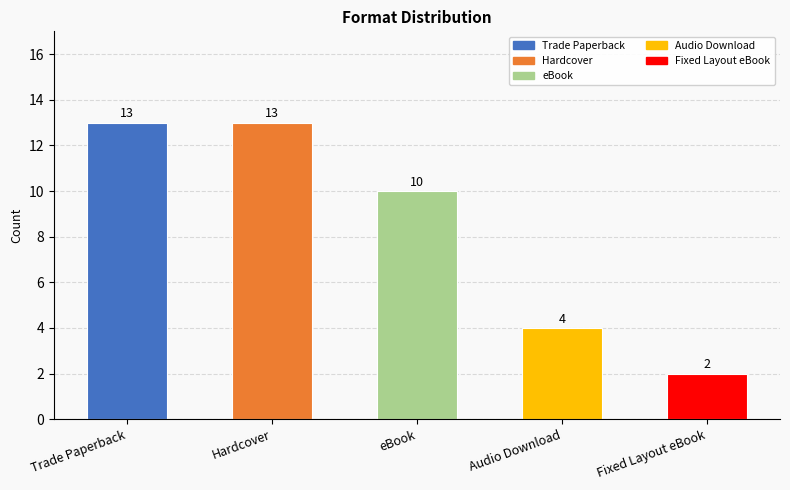

What is the ratio of the value at eBook to the value at Hardcover?

0.8